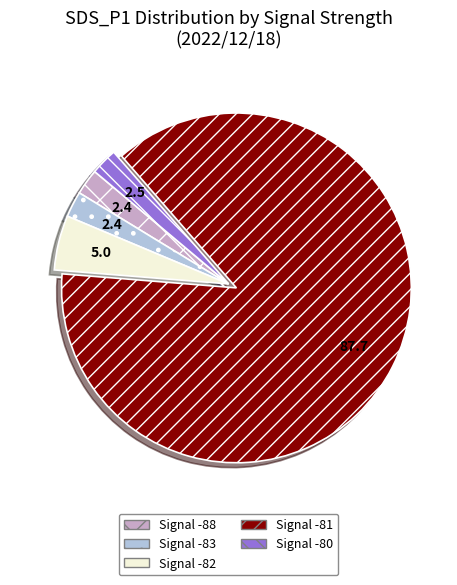

How many segments does this pie chart have?

5